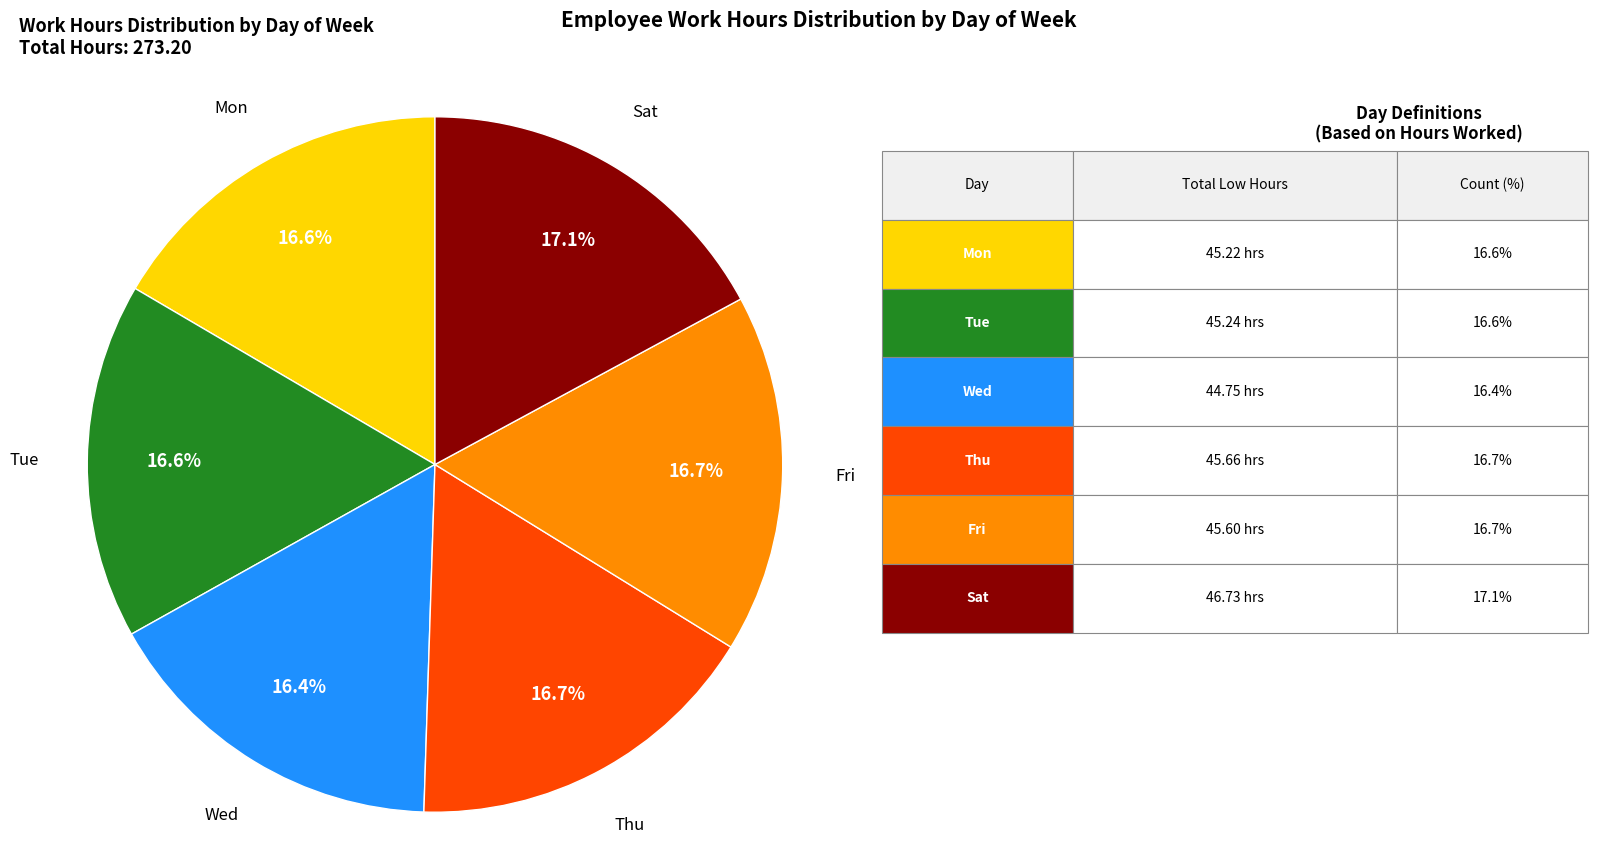

Is there any slice that represents more than half of the pie?

No